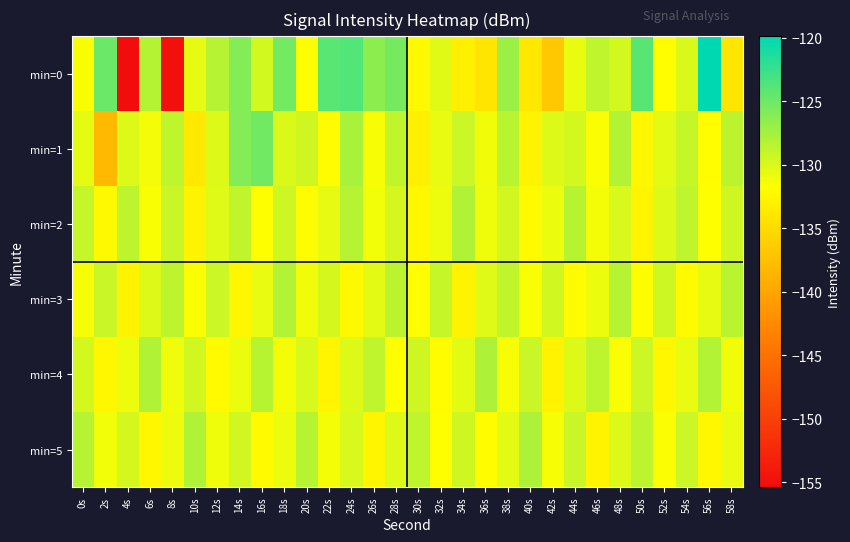

What is the difference between the highest and lowest values at 46s?

4.1